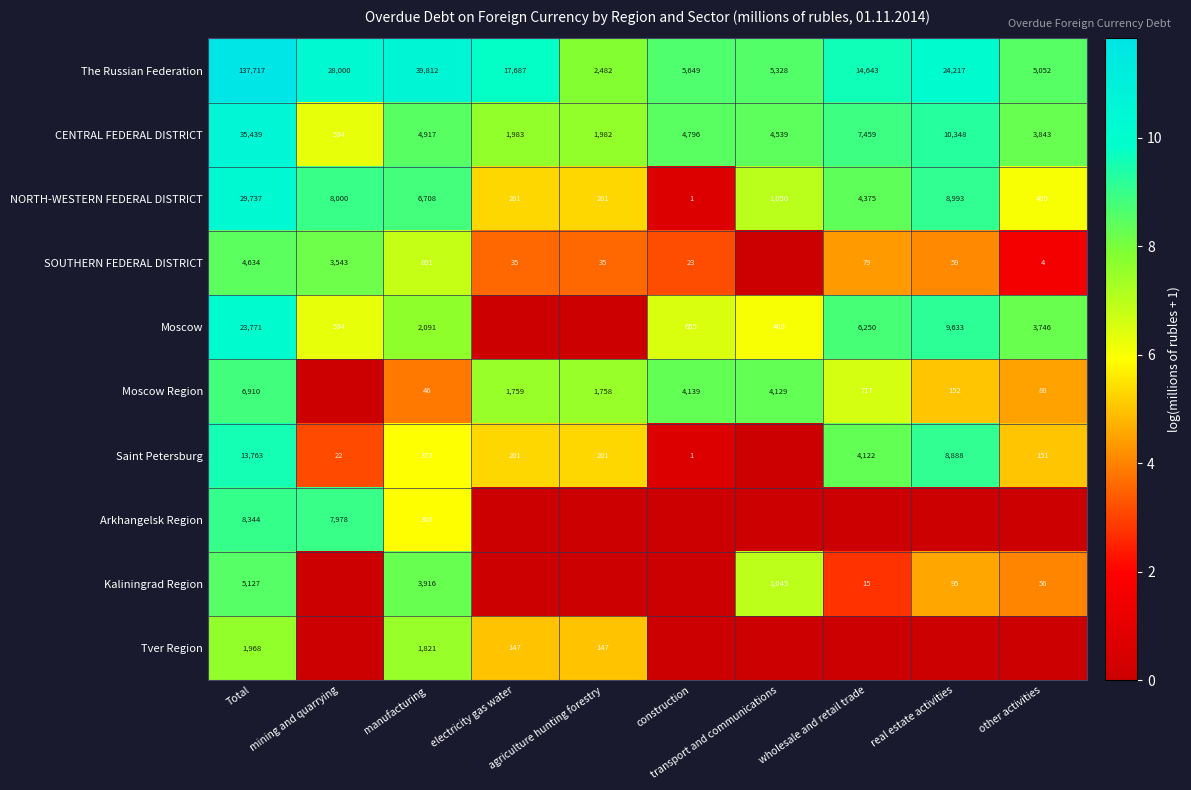

What is the sum of all CENTRAL FEDERAL DISTRICT values?

75840